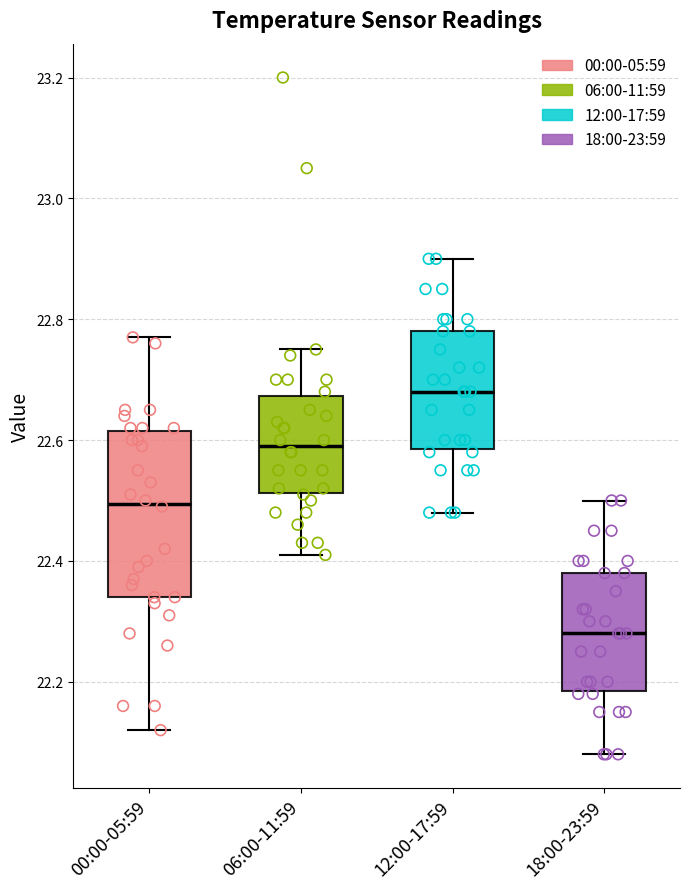

Reading left to right, transcribe this box plot: for each box, give where its median line is, the range the box spans, and where its two whiskers end, as read against the y-axis. The values are not printed on the chart, so give them approximately, as read against the axis.

00:00-05:59: median 22.50, box 22.34 to 22.62, whiskers 22.12 to 22.78
06:00-11:59: median 22.60, box 22.52 to 22.68, whiskers 22.42 to 22.76
12:00-17:59: median 22.68, box 22.58 to 22.78, whiskers 22.48 to 22.90
18:00-23:59: median 22.28, box 22.18 to 22.38, whiskers 22.08 to 22.50